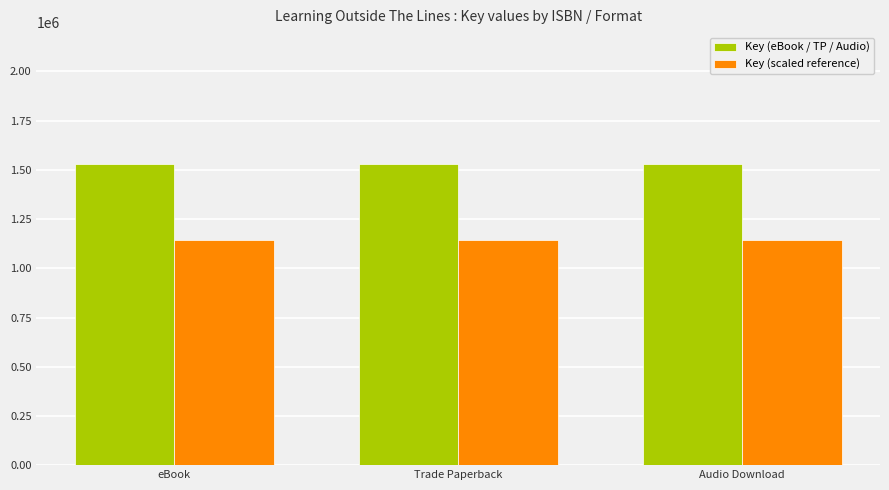

Rank the series at eBook from lowest to highest value.

Key (scaled reference), Key (eBook / TP / Audio)